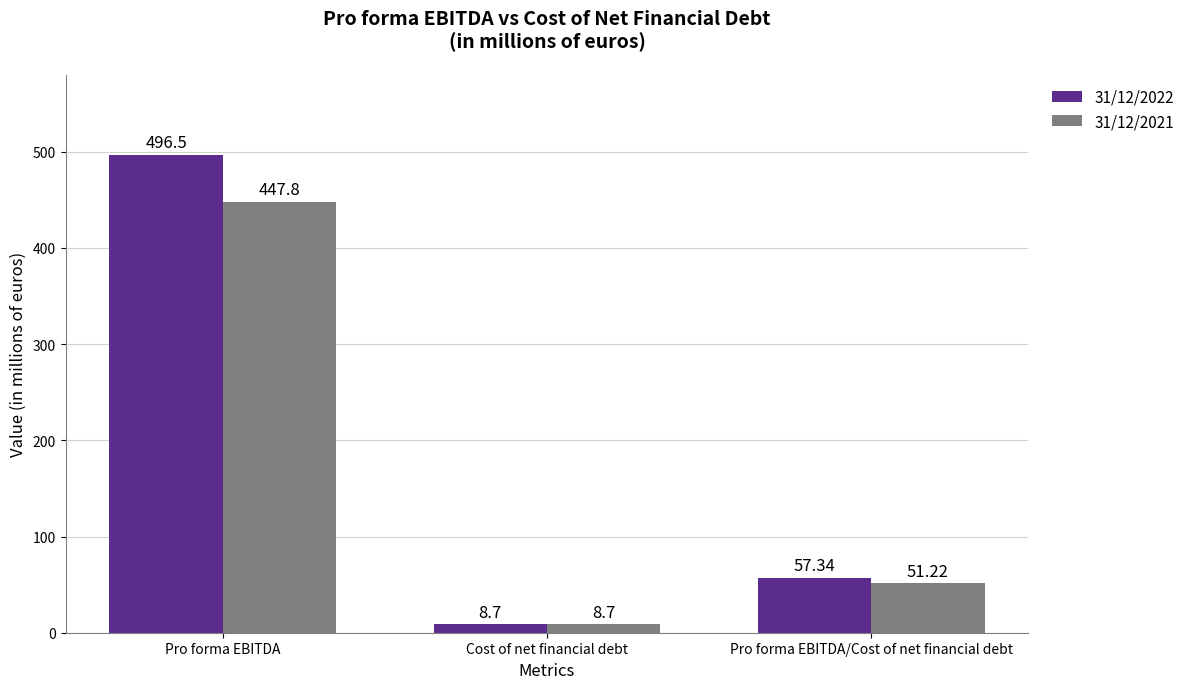

How many bars are there in each group?

2